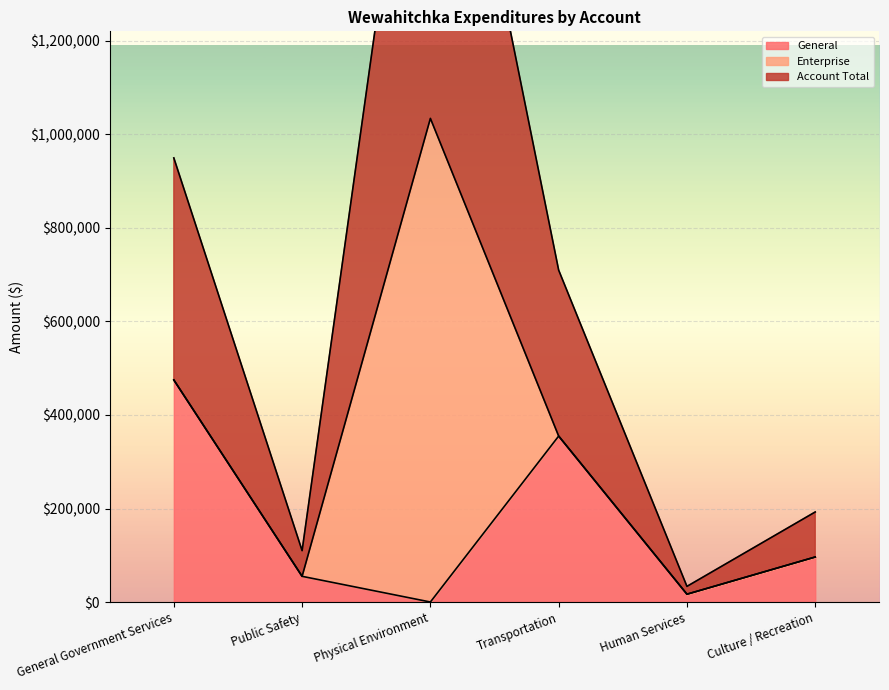

Which series has the largest total across all categories?

Account Total